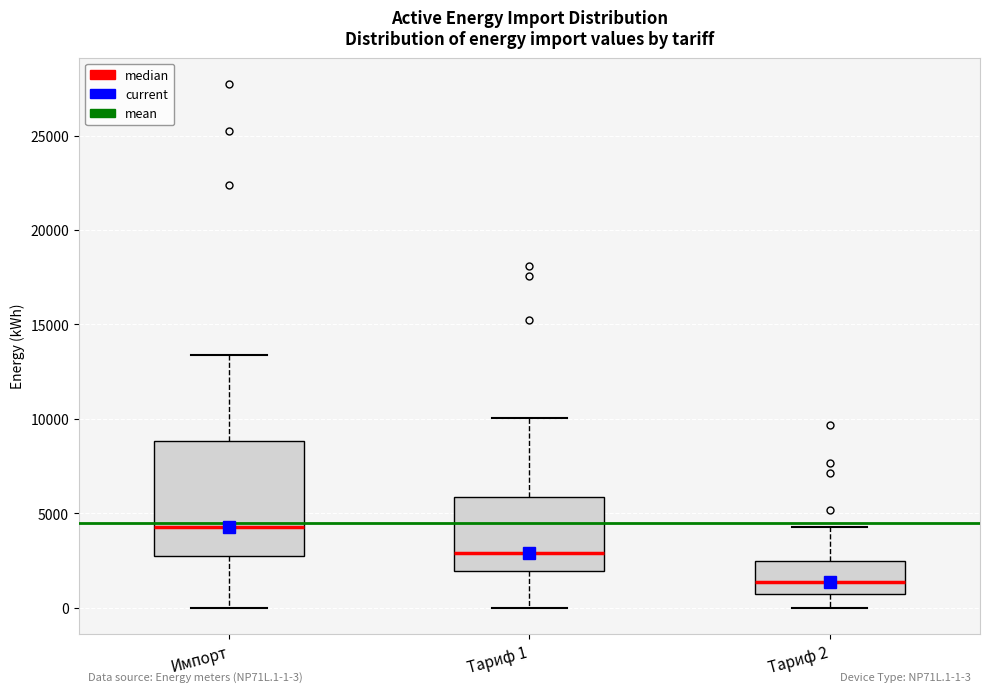

Which box's median line is the lowest?

Тариф 2